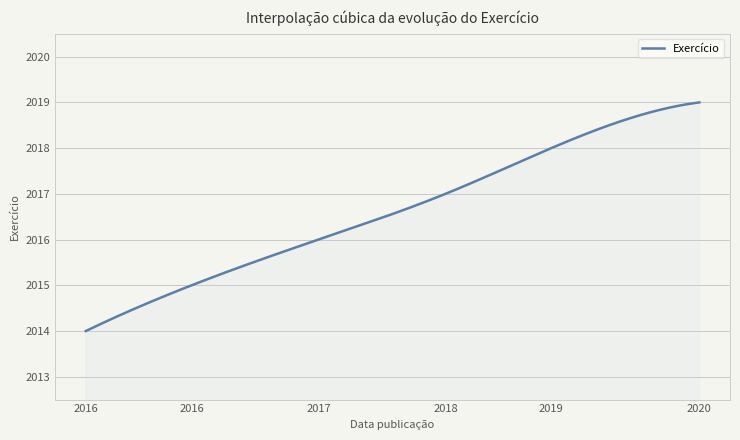

What is the greatest value displayed?

2019.0